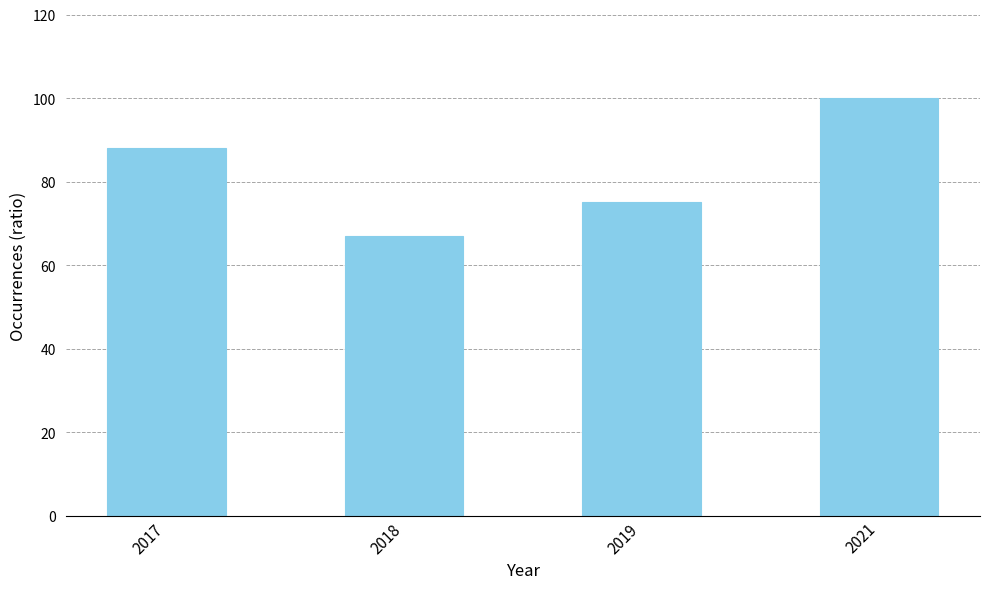

What is the change in value from 2018 to 2019?

+8